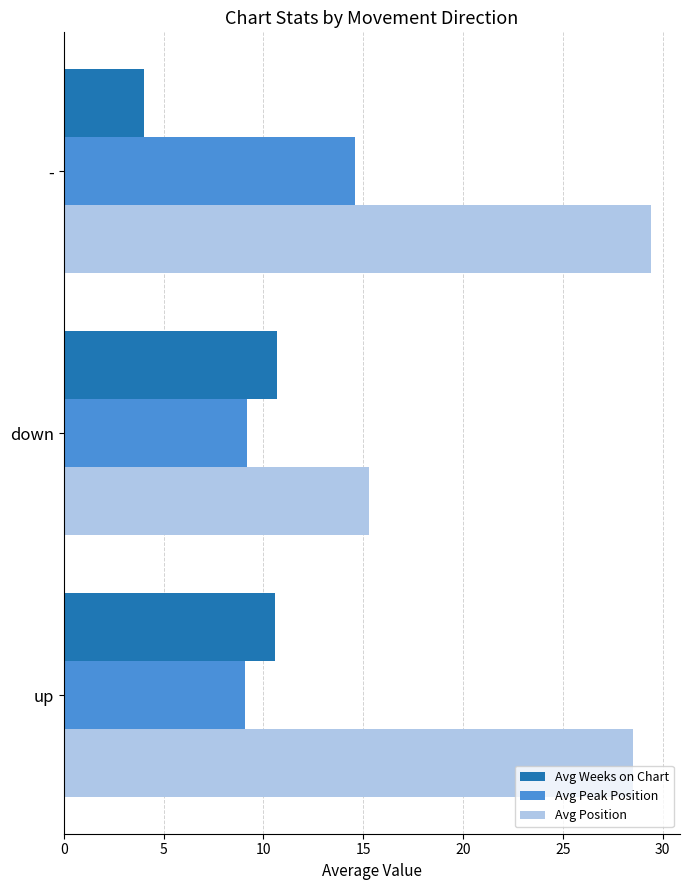

Rank the categories by Avg Position value from lowest to highest.

down, up, -